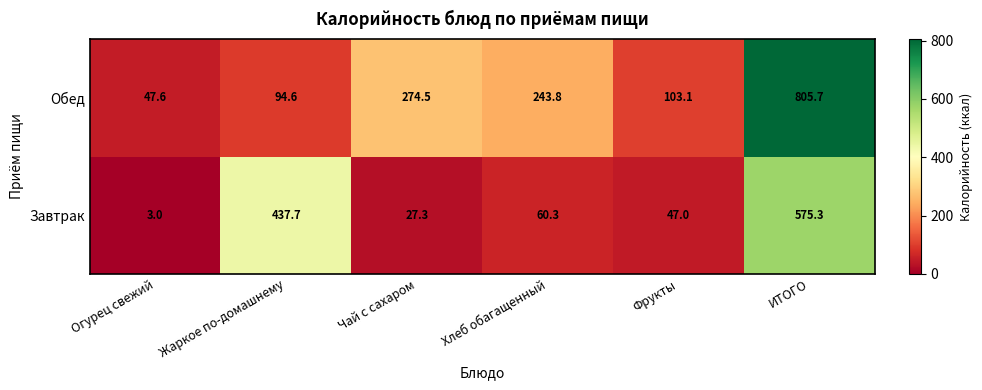

Where does the Обед series first go above 243?

Чай с сахаром